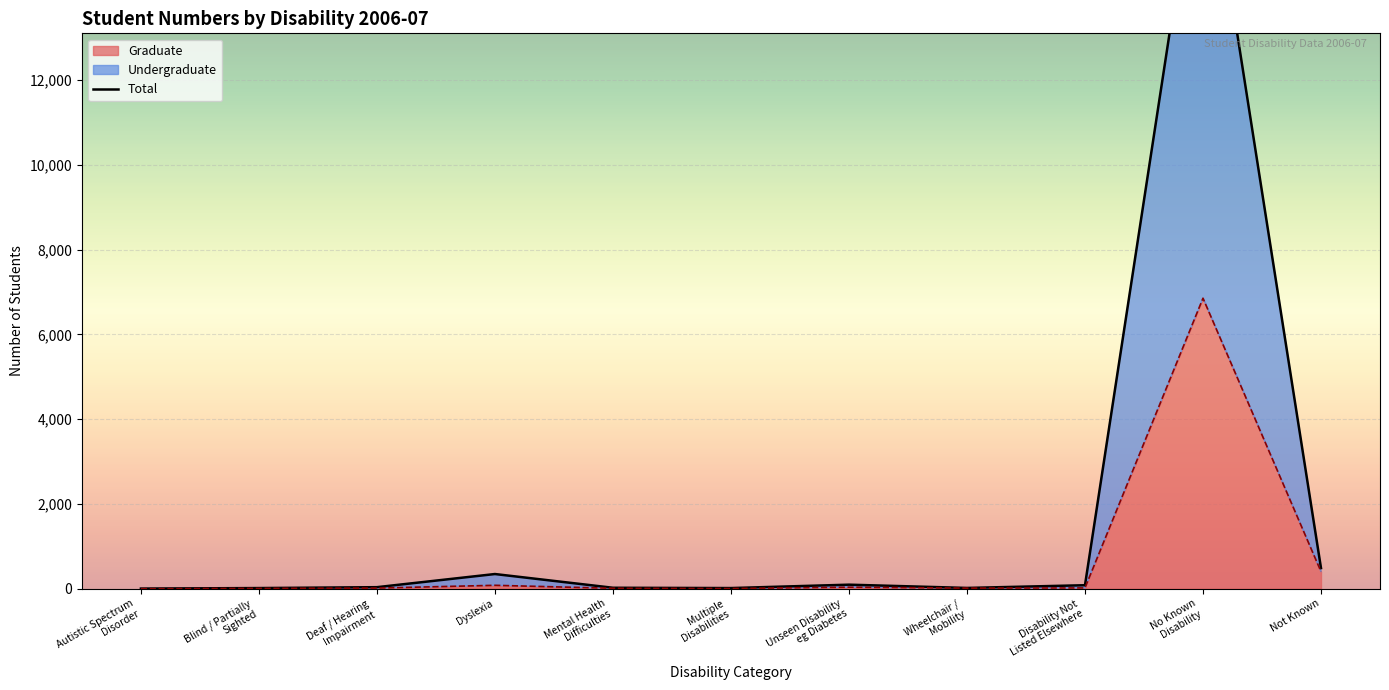

What is the greatest value displayed?

18246